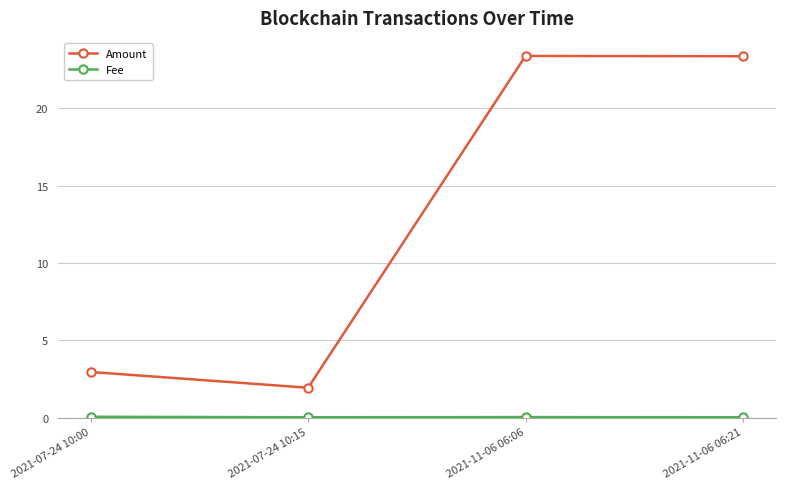

What is the difference between the maximum and minimum values in the Amount series?

21.5